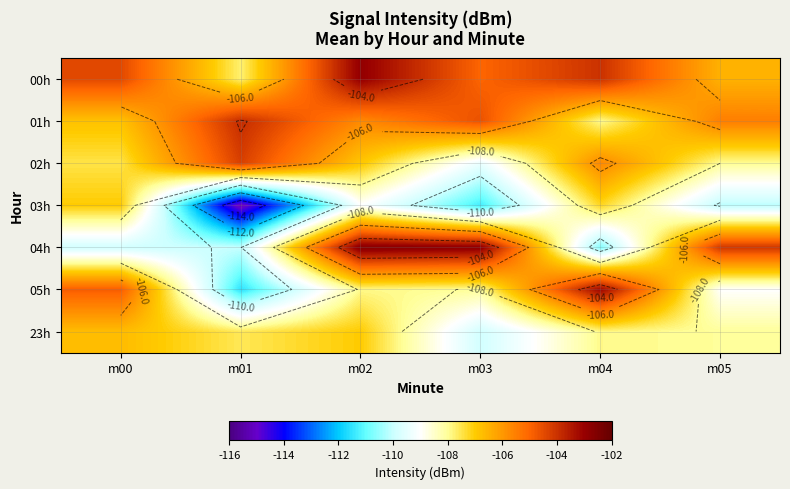

At which category is the sum across all series the highest?

m02